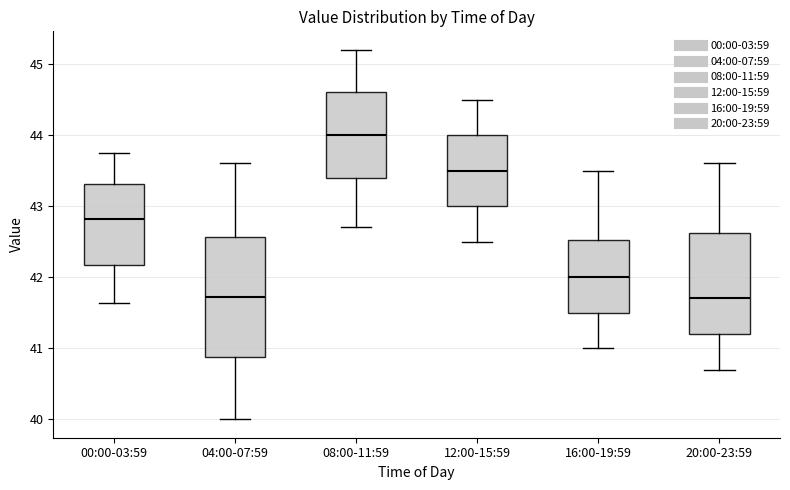

Reading left to right, read every box against the y-axis: the position of its median line, the range the box covers, and the ends of its whiskers. The values are not printed on the chart, so give them approximately, as read against the axis.

00:00-03:59: median 42.8, box 42.2 to 43.3, whiskers 41.6 to 43.8
04:00-07:59: median 41.7, box 40.9 to 42.6, whiskers 40.0 to 43.6
08:00-11:59: median 44.0, box 43.4 to 44.6, whiskers 42.7 to 45.2
12:00-15:59: median 43.5, box 43.0 to 44.0, whiskers 42.5 to 44.5
16:00-19:59: median 42.0, box 41.5 to 42.5, whiskers 41.0 to 43.5
20:00-23:59: median 41.7, box 41.2 to 42.6, whiskers 40.7 to 43.6